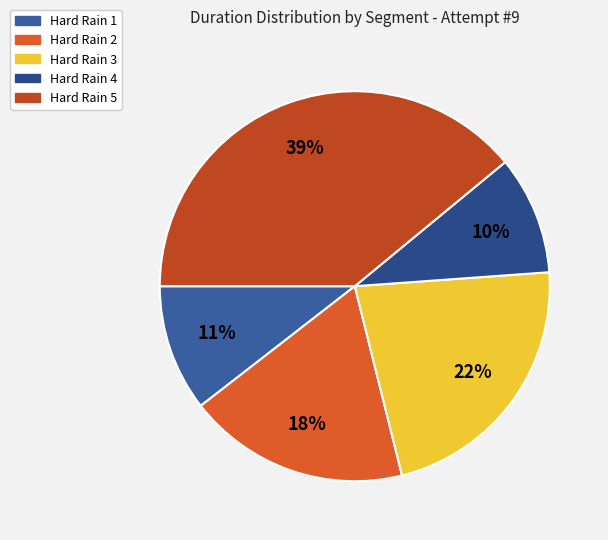

To the nearest percent, what is the difference between the Hard Rain 3 and Hard Rain 5 slice percentages?

17%